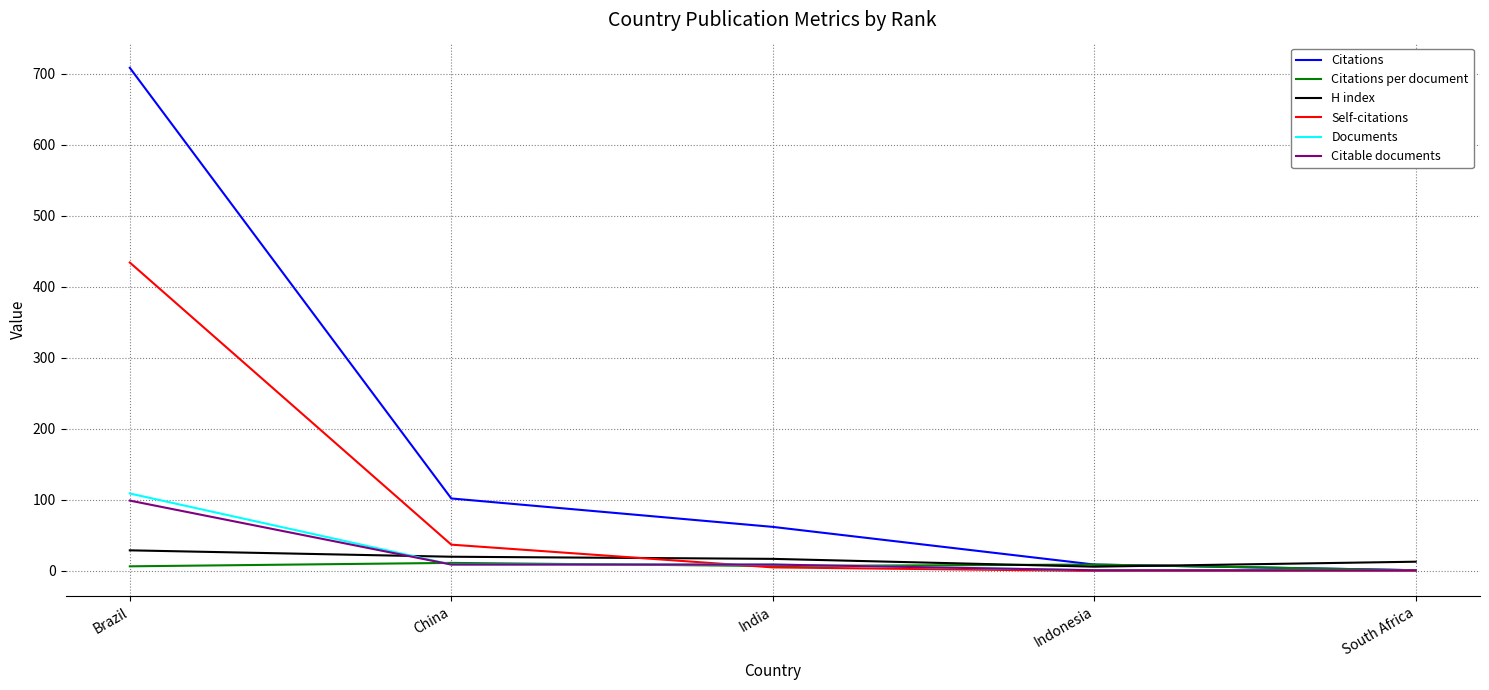

What is the greatest value displayed?

708.0